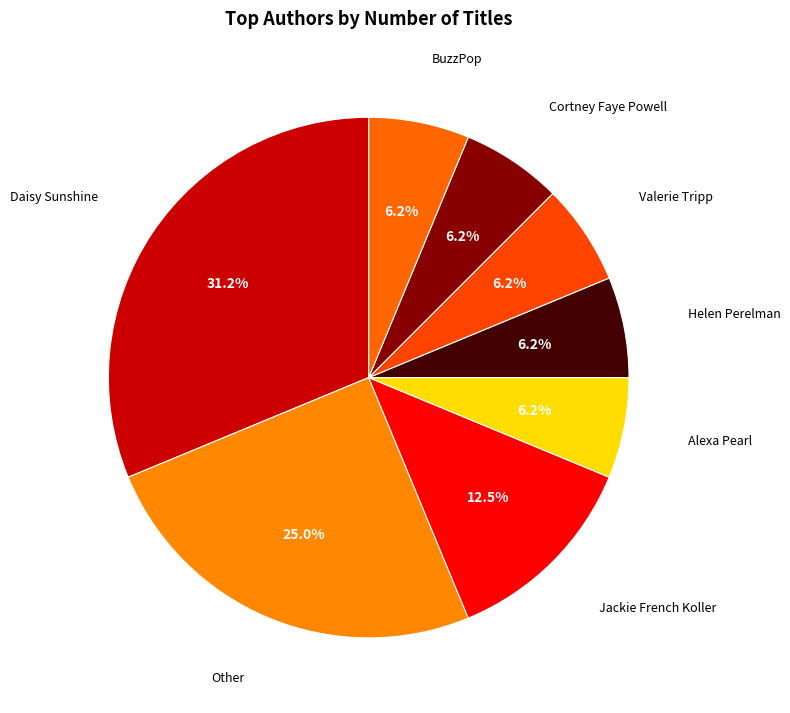

Is it true that Helen Perelman is 1% of the pie?

False